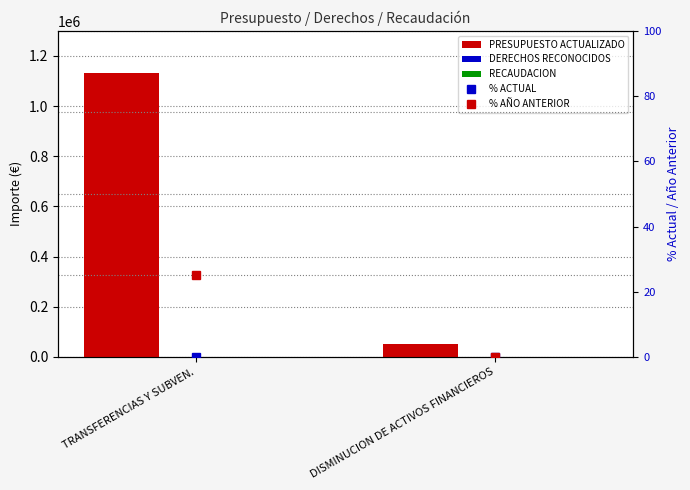

What is the total value across all series at TRANSFERENCIAS Y SUBVEN.?

1131025